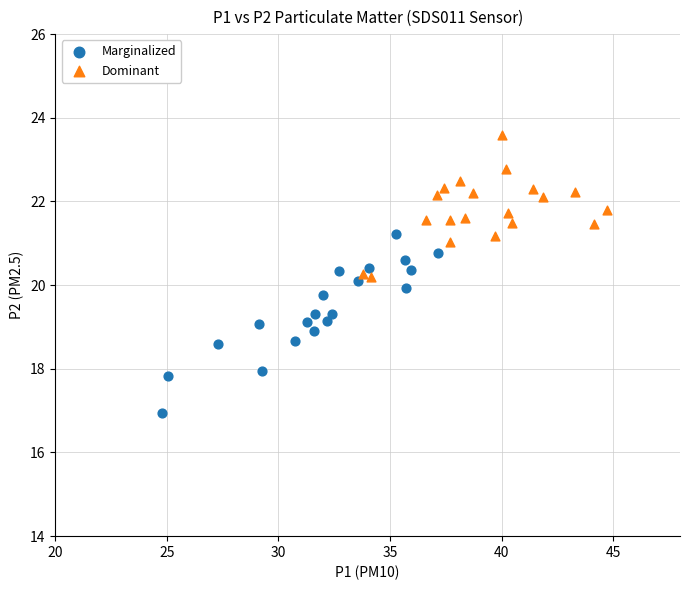

Which series reaches the maximum Y coordinate?

Dominant